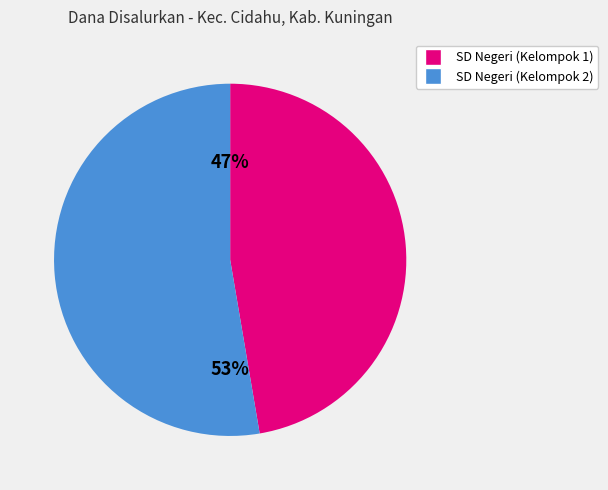

Does any single category account for the majority?

Yes